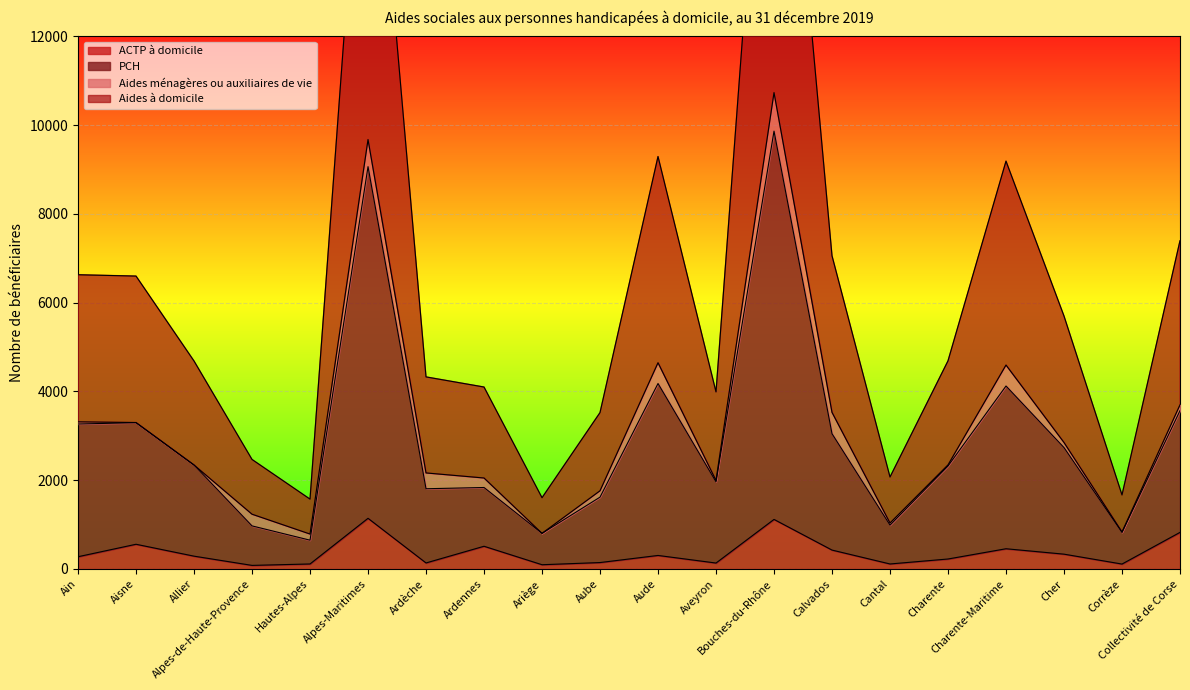

Which series has the largest range (max minus min)?

Aides à domicile